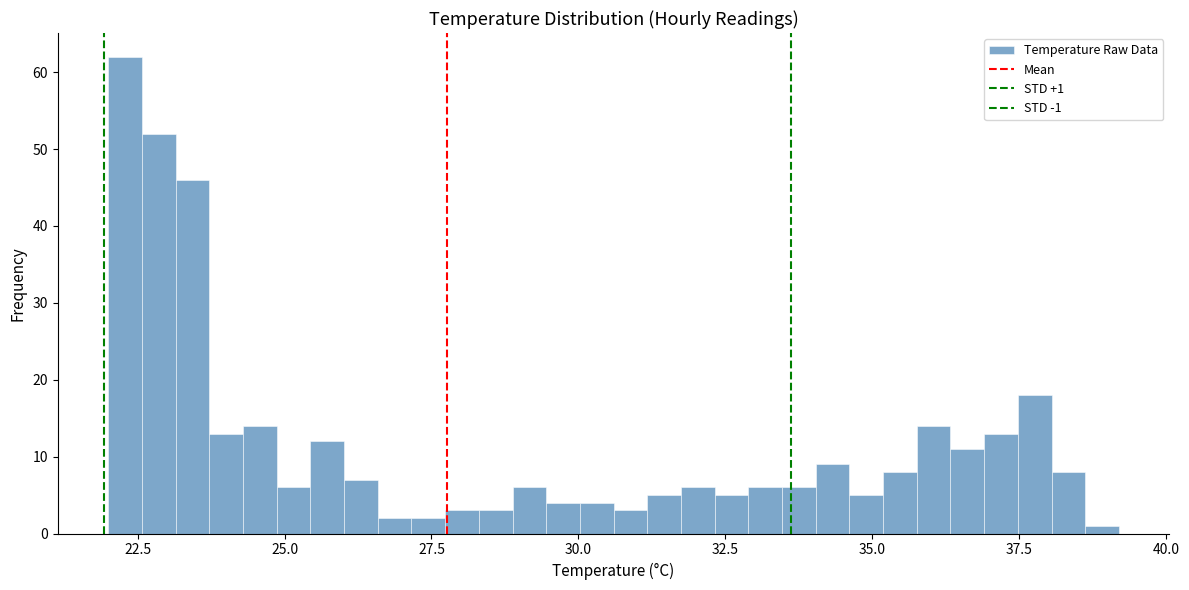

Around what value on the x-axis is the tallest bar? Give the approximate position of its centre, as read against the axis.

22.5